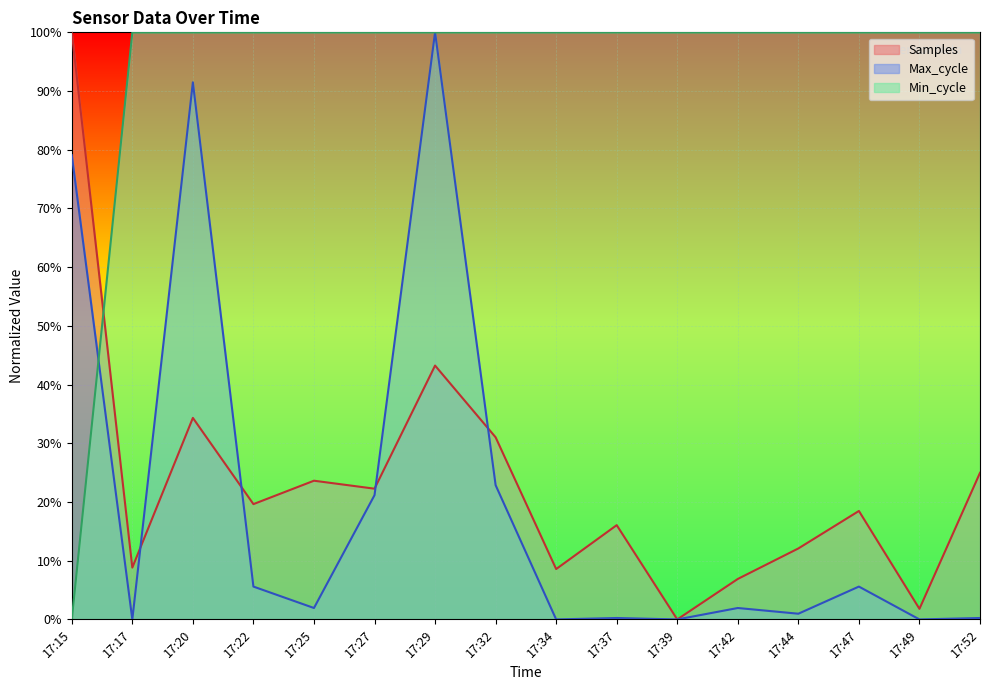

How many times do Max_cycle and Min_cycle cross each other?

1